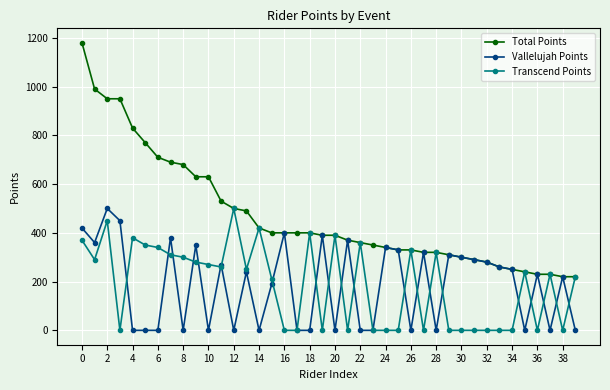

What is the value of the Total Points point at the 36th from the left?

240